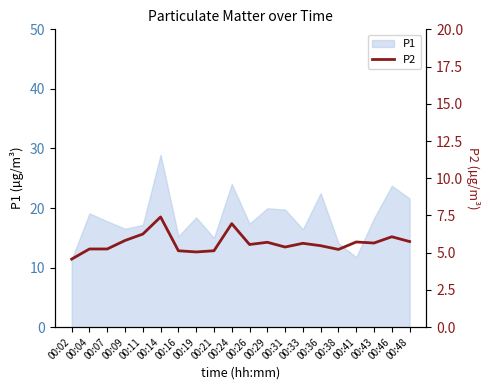

What is the minimum value for P1?

11.4